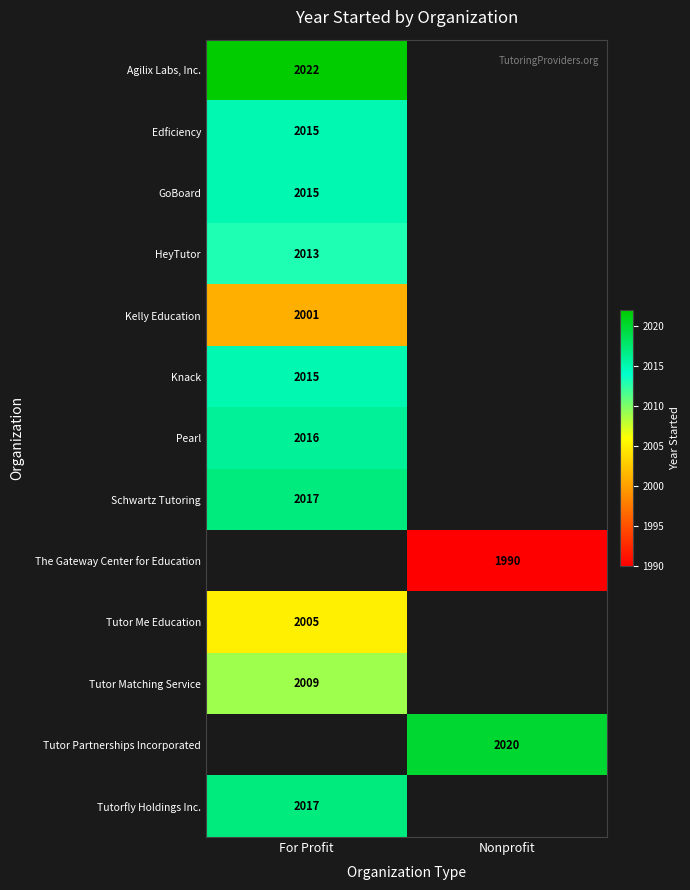

Between Nonprofit and For Profit, which is larger?

For Profit